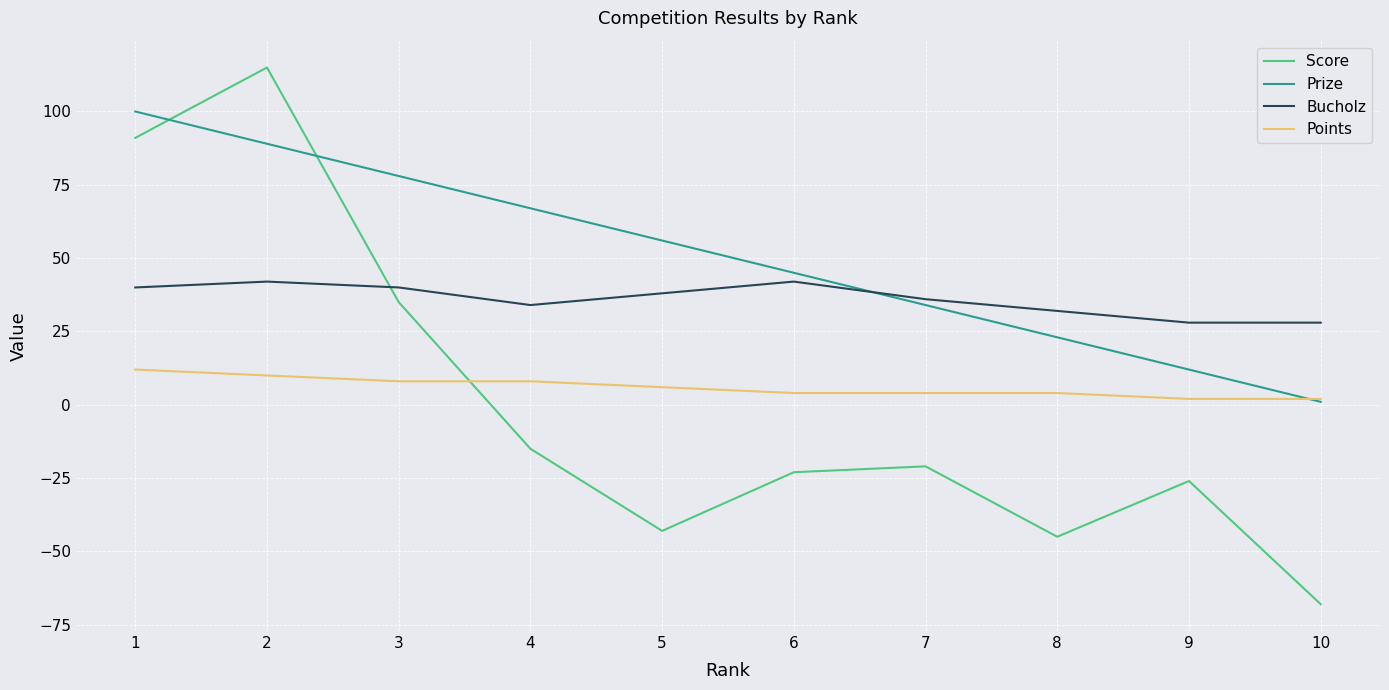

True or false: Points and Score cross at least once.

True